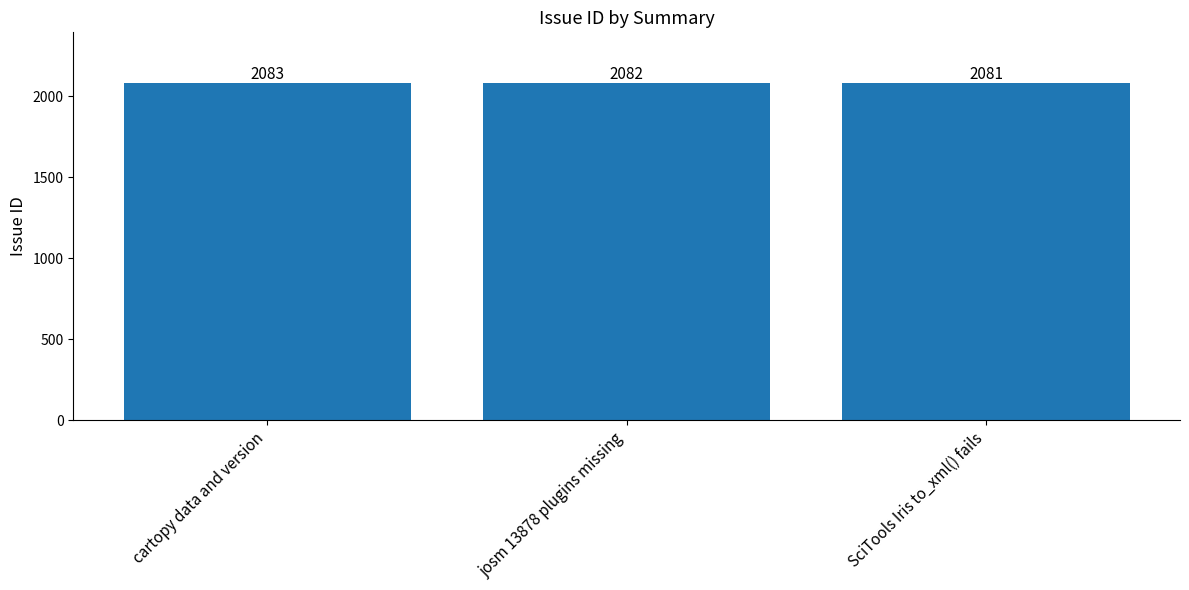

Is it true that the value at josm 13878 plugins missing is 741?

False